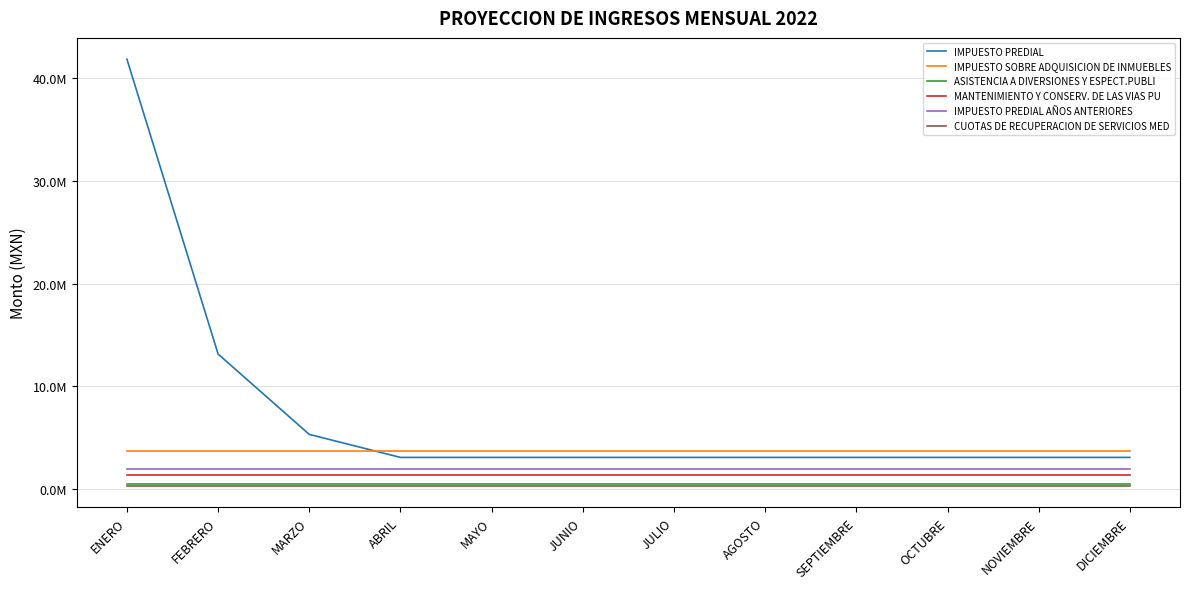

Does the chart display data point markers on the line(s)?

No